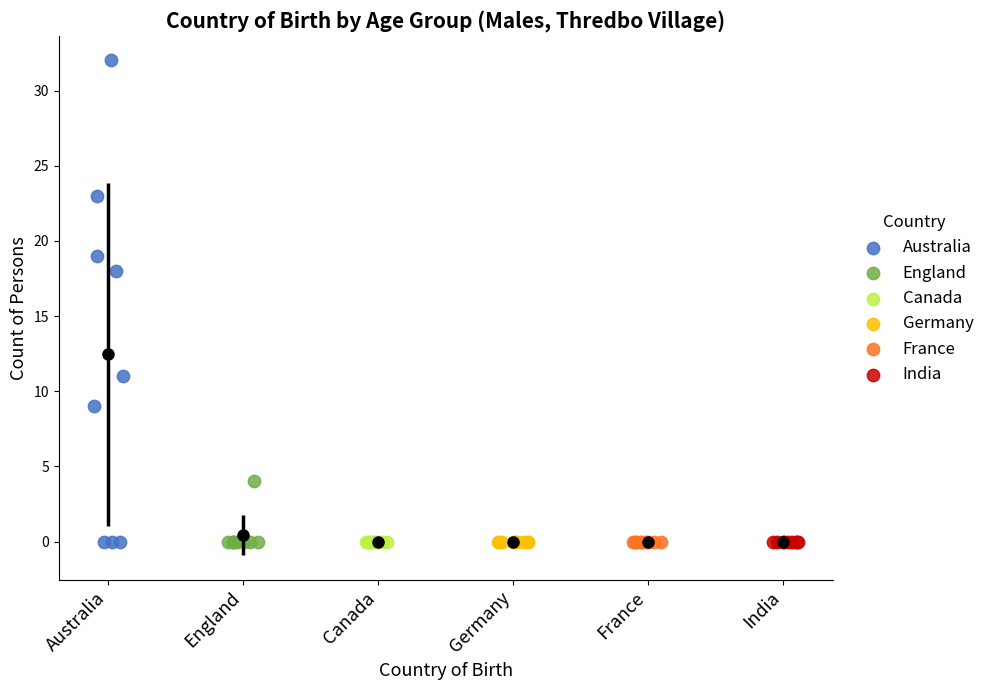

Which series reaches the maximum Y coordinate?

Australia